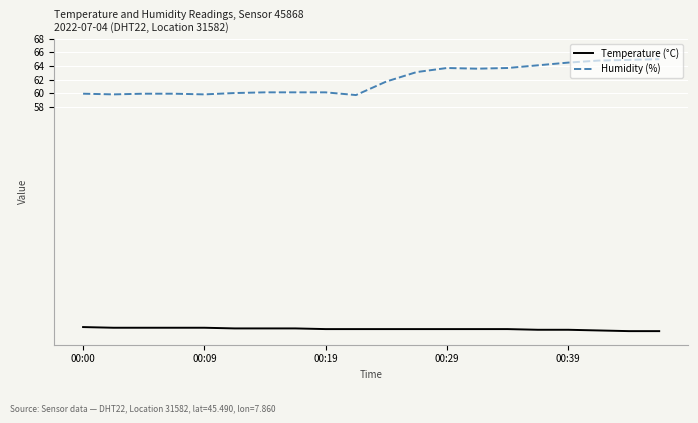

What is the minimum value for Temperature (°C)?

24.8